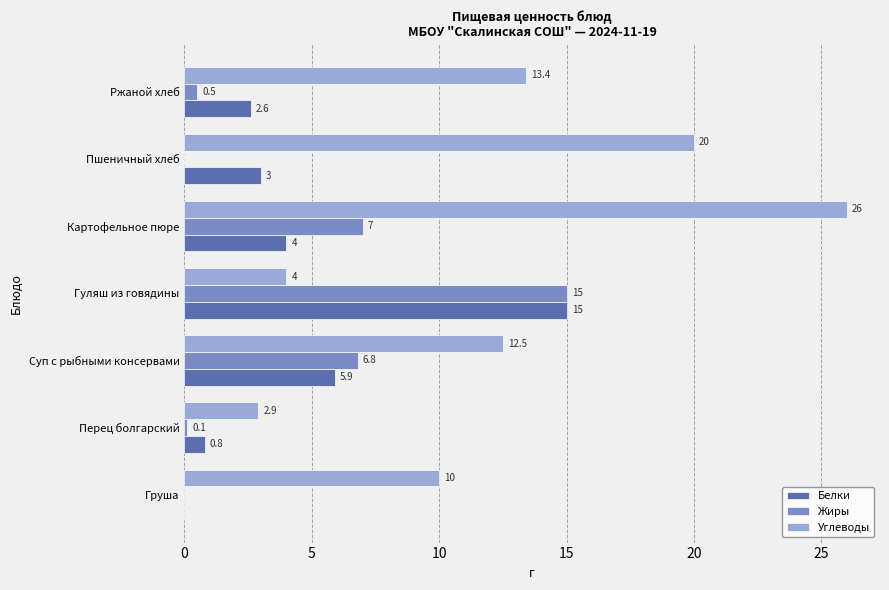

Where is Жиры nearest to the value 7?

Картофельное пюре